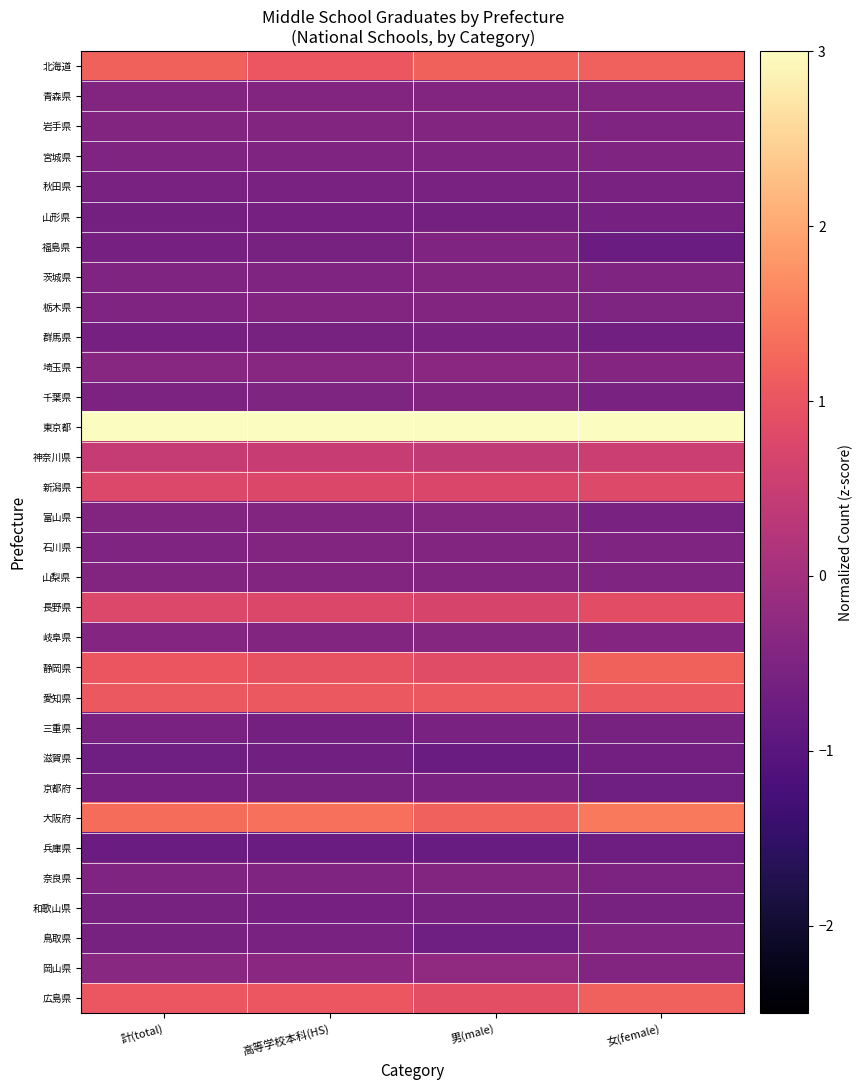

Reading left to right, list all the values displayed in this chart.

北海道: 計(total)=1.2	高等学校本科(HS)=1.0	男(male)=1.2	女(female)=1.2
青森県: 計(total)=-0.4	高等学校本科(HS)=-0.4	男(male)=-0.4	女(female)=-0.4
岩手県: 計(total)=-0.4	高等学校本科(HS)=-0.4	男(male)=-0.4	女(female)=-0.5
宮城県: 計(total)=-0.5	高等学校本科(HS)=-0.5	男(male)=-0.5	女(female)=-0.5
秋田県: 計(total)=-0.5	高等学校本科(HS)=-0.5	男(male)=-0.6	女(female)=-0.5
山形県: 計(total)=-0.6	高等学校本科(HS)=-0.6	男(male)=-0.6	女(female)=-0.6
福島県: 計(total)=-0.6	高等学校本科(HS)=-0.6	男(male)=-0.5	女(female)=-0.7
茨城県: 計(total)=-0.5	高等学校本科(HS)=-0.5	男(male)=-0.5	女(female)=-0.5
栃木県: 計(total)=-0.5	高等学校本科(HS)=-0.4	男(male)=-0.4	女(female)=-0.5
群馬県: 計(total)=-0.6	高等学校本科(HS)=-0.6	男(male)=-0.6	女(female)=-0.7
埼玉県: 計(total)=-0.4	高等学校本科(HS)=-0.4	男(male)=-0.3	女(female)=-0.4
千葉県: 計(total)=-0.5	高等学校本科(HS)=-0.5	男(male)=-0.5	女(female)=-0.6
東京都: 計(total)=4.2	高等学校本科(HS)=4.3	男(male)=4.4	女(female)=4.0
神奈川県: 計(total)=0.5	高等学校本科(HS)=0.5	男(male)=0.4	女(female)=0.5
新潟県: 計(total)=0.8	高等学校本科(HS)=0.7	男(male)=0.7	女(female)=0.8
富山県: 計(total)=-0.5	高等学校本科(HS)=-0.4	男(male)=-0.4	女(female)=-0.5
石川県: 計(total)=-0.5	高等学校本科(HS)=-0.4	男(male)=-0.5	女(female)=-0.5
山梨県: 計(total)=-0.5	高等学校本科(HS)=-0.4	男(male)=-0.4	女(female)=-0.5
長野県: 計(total)=0.8	高等学校本科(HS)=0.8	男(male)=0.7	女(female)=0.9
岐阜県: 計(total)=-0.4	高等学校本科(HS)=-0.4	男(male)=-0.4	女(female)=-0.4
静岡県: 計(total)=1.0	高等学校本科(HS)=1.0	男(male)=0.8	女(female)=1.2
愛知県: 計(total)=1.1	高等学校本科(HS)=1.1	男(male)=1.1	女(female)=1.0
三重県: 計(total)=-0.5	高等学校本科(HS)=-0.6	男(male)=-0.5	女(female)=-0.6
滋賀県: 計(total)=-0.7	高等学校本科(HS)=-0.7	男(male)=-0.7	女(female)=-0.6
京都府: 計(total)=-0.6	高等学校本科(HS)=-0.6	男(male)=-0.5	女(female)=-0.7
大阪府: 計(total)=1.3	高等学校本科(HS)=1.4	男(male)=1.2	女(female)=1.5
兵庫県: 計(total)=-0.7	高等学校本科(HS)=-0.7	男(male)=-0.8	女(female)=-0.7
奈良県: 計(total)=-0.5	高等学校本科(HS)=-0.5	男(male)=-0.4	女(female)=-0.5
和歌山県: 計(total)=-0.6	高等学校本科(HS)=-0.6	男(male)=-0.6	女(female)=-0.6
鳥取県: 計(total)=-0.6	高等学校本科(HS)=-0.5	男(male)=-0.7	女(female)=-0.5
岡山県: 計(total)=-0.3	高等学校本科(HS)=-0.3	男(male)=-0.3	女(female)=-0.4
広島県: 計(total)=1.0	高等学校本科(HS)=1.0	男(male)=0.9	女(female)=1.2